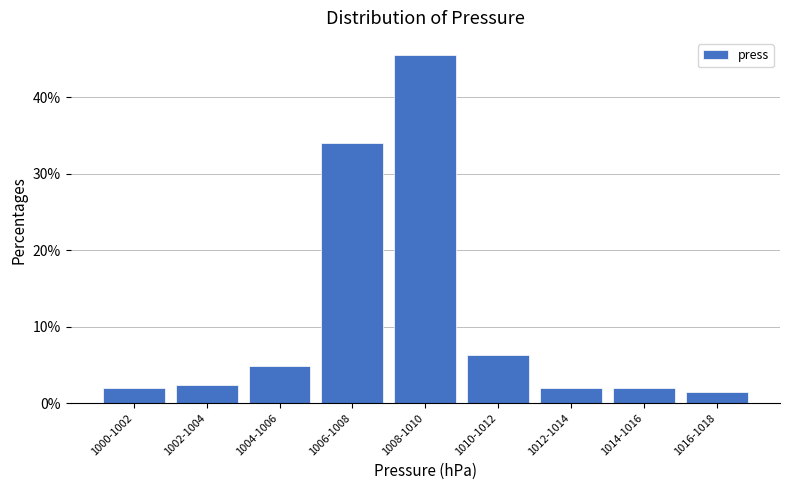

Reading right to left, transcribe all the data shown in this chart.

1.4	1.9	1.9	6.2	45.5	34.0	4.8	2.4	1.9